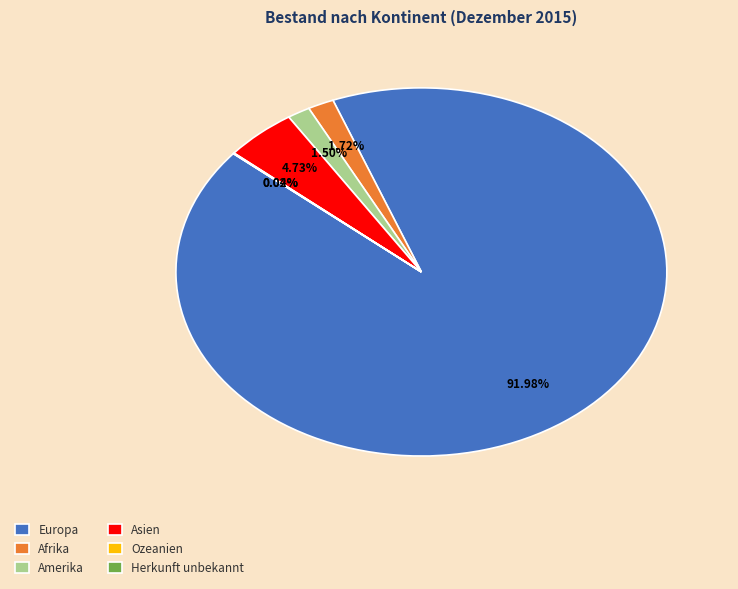

What is the ratio of the value at Amerika to the value at Afrika?

0.9